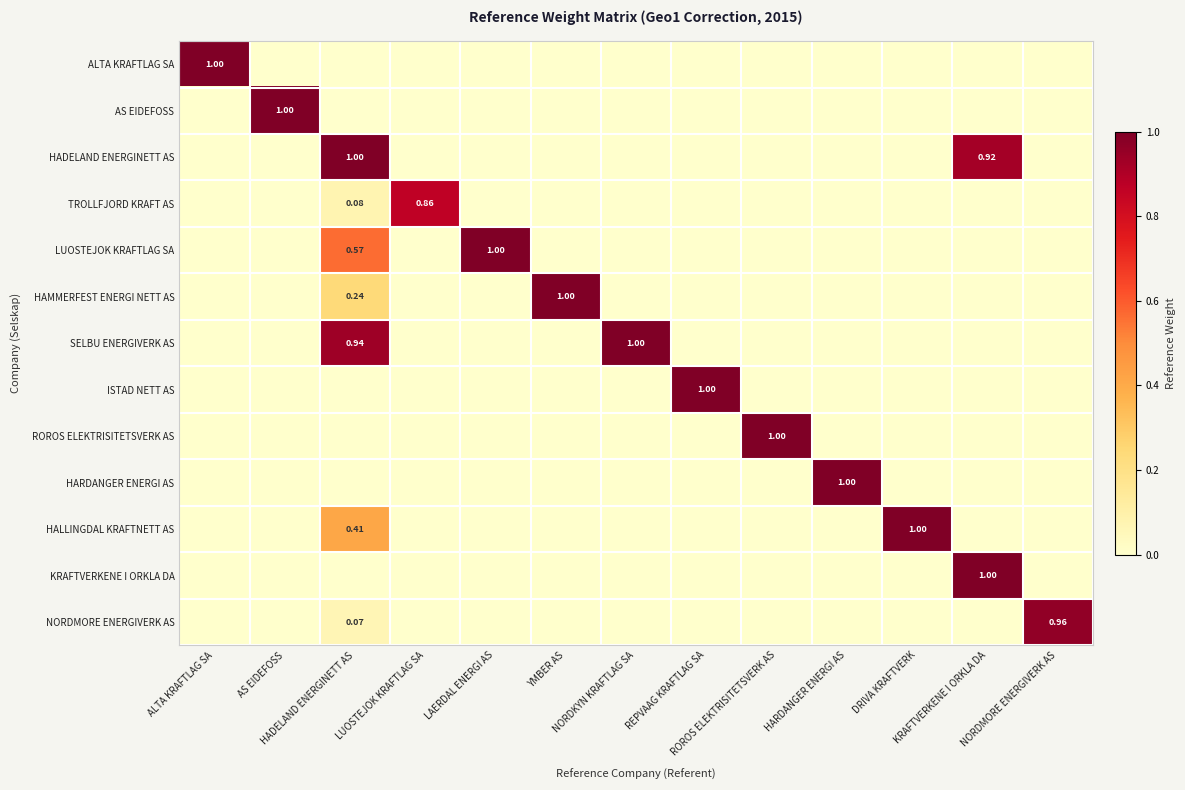

Rank the series at NORDKYN KRAFTLAG SA from lowest to highest value.

ALTA KRAFTLAG SA, AS EIDEFOSS, HADELAND ENERGINETT AS, TROLLFJORD KRAFT AS, LUOSTEJOK KRAFTLAG SA, HAMMERFEST ENERGI NETT AS, ISTAD NETT AS, ROROS ELEKTRISITETSVERK AS, HARDANGER ENERGI AS, HALLINGDAL KRAFTNETT AS, KRAFTVERKENE I ORKLA DA, NORDMORE ENERGIVERK AS, SELBU ENERGIVERK AS